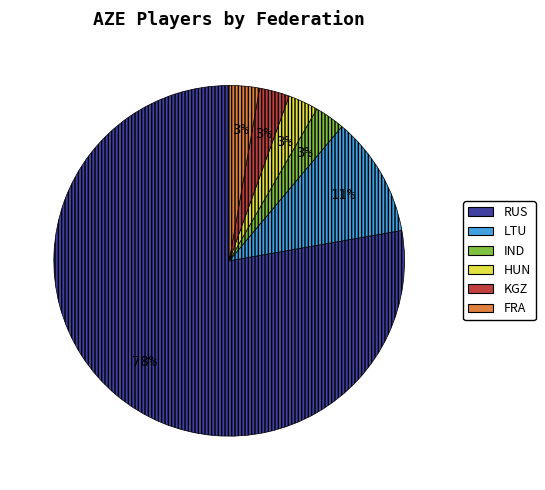

To the nearest percent, what is the combined percentage of FRA and IND?

6%